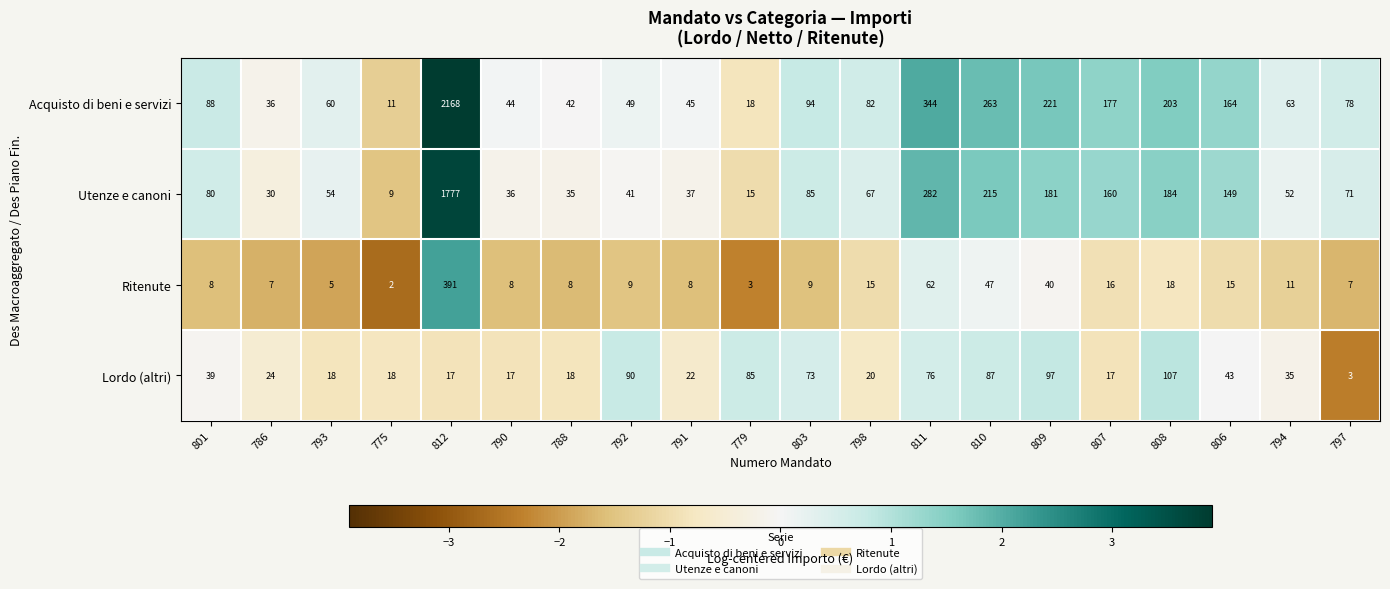

At which category is the sum across all series the highest?

812